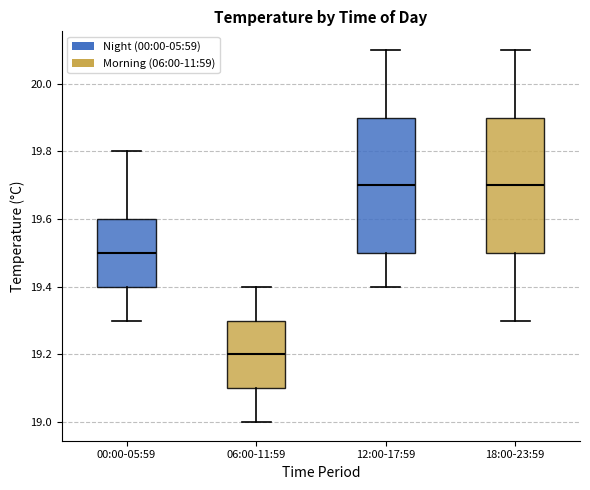

Which box's median line is the lowest?

06:00-11:59